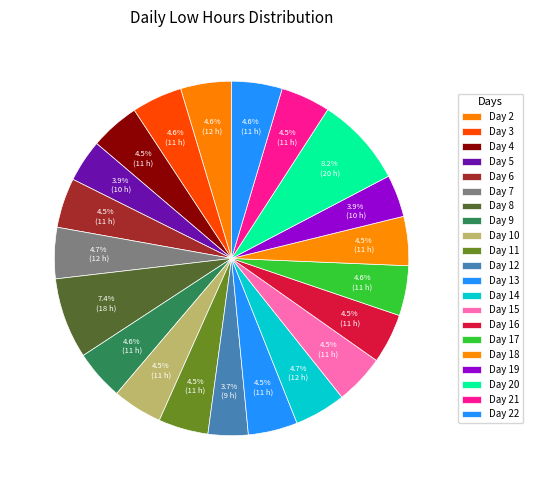

Count the number of slices in the pie.

21